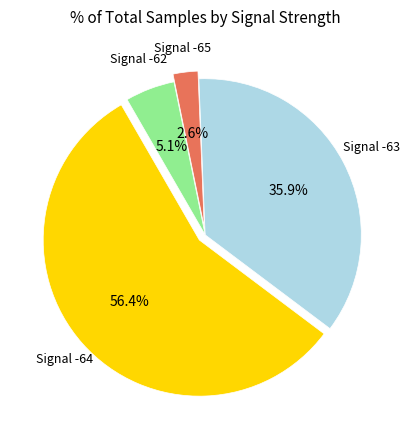

Does any single category account for the majority?

Yes